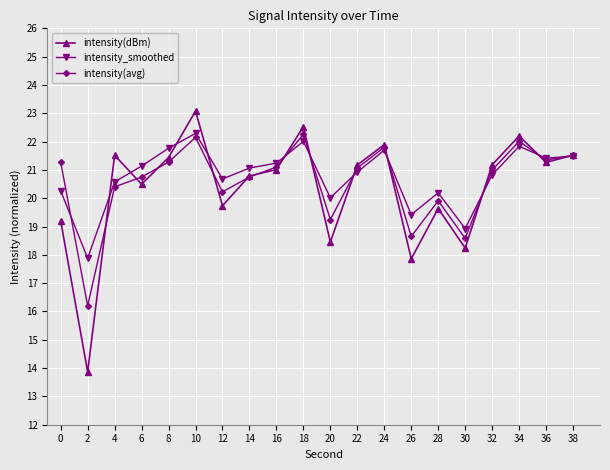

What is the value of the intensity_smoothed point at the 19th from the left?

21.4